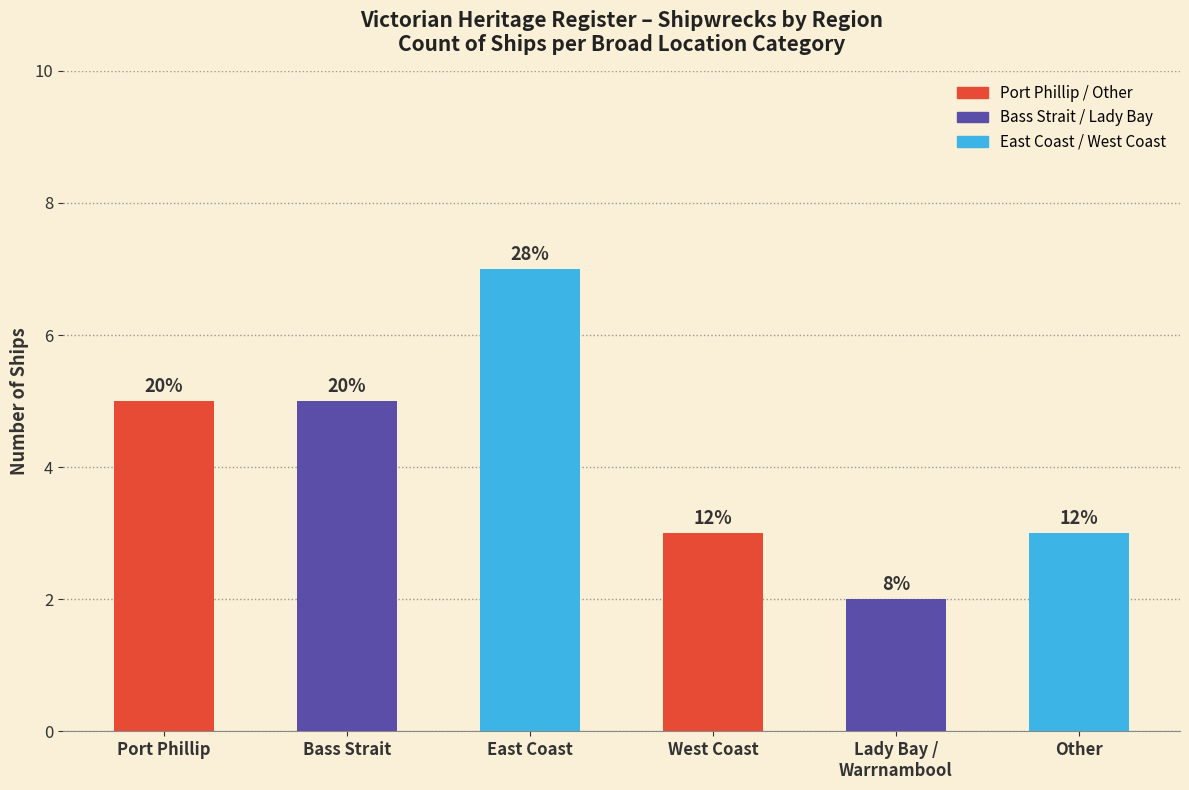

What is the label of the 4th bar from the right?

East Coast